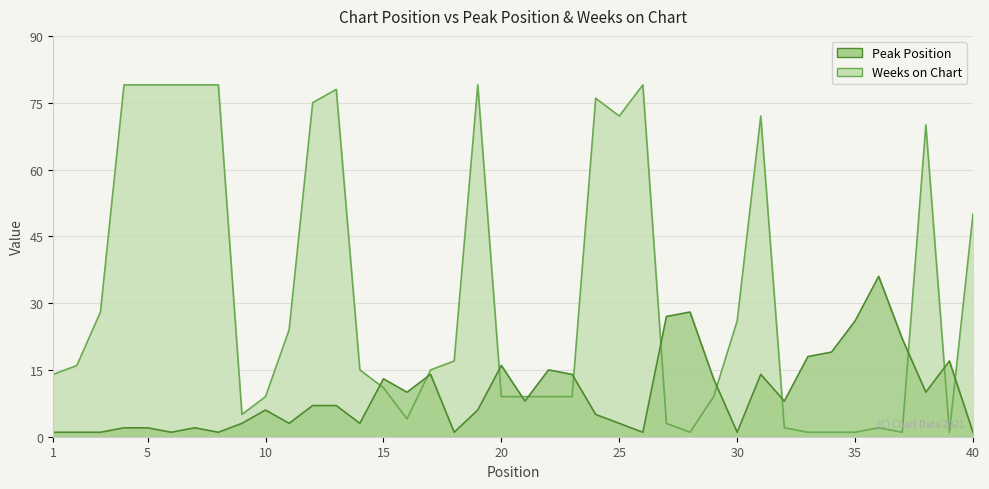

List the series in order of their peak value, highest first.

Weeks on Chart, Peak Position